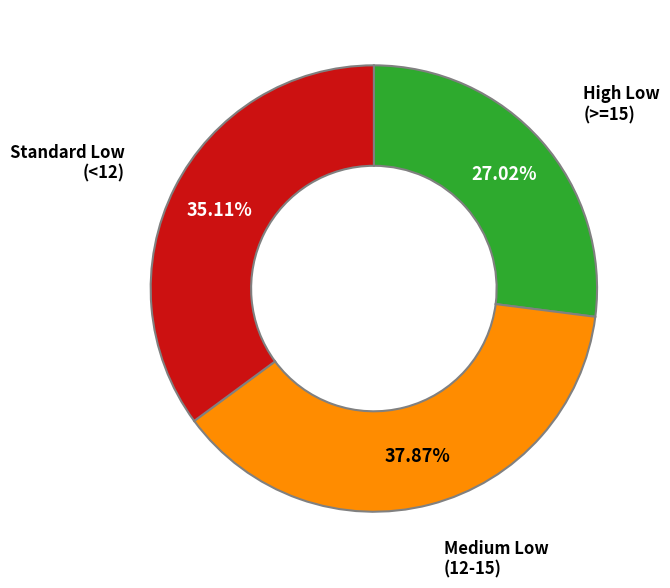

Is there any slice that represents more than half of the pie?

No